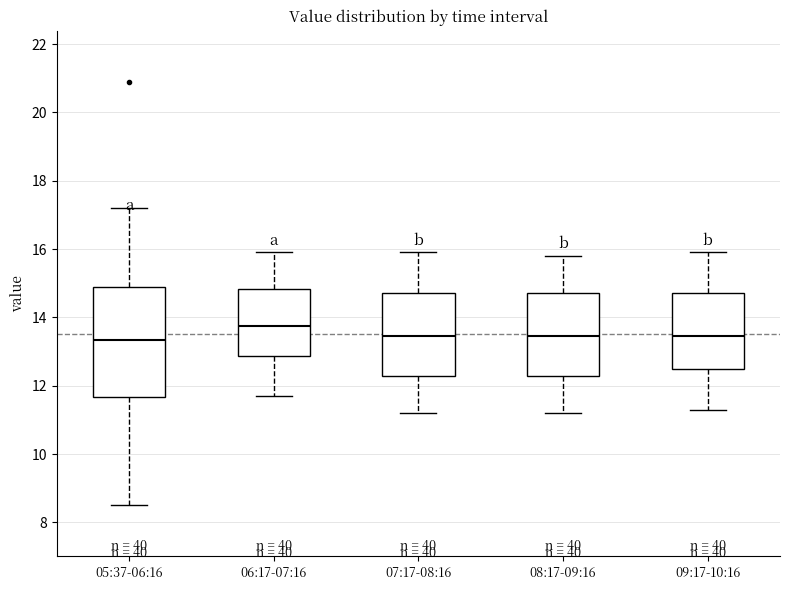

Comparing the boxes themselves (not the whiskers), which one is the tallest?

05:37-06:16